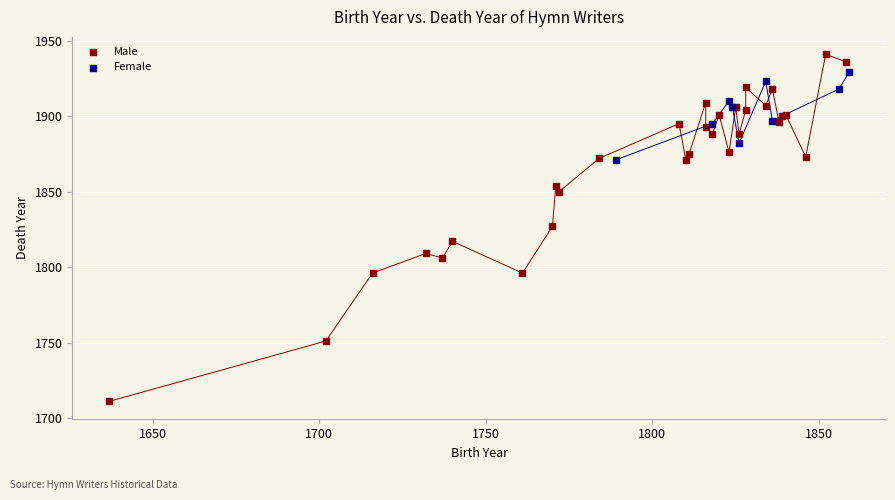

Which series contains the lowest Y value?

Male